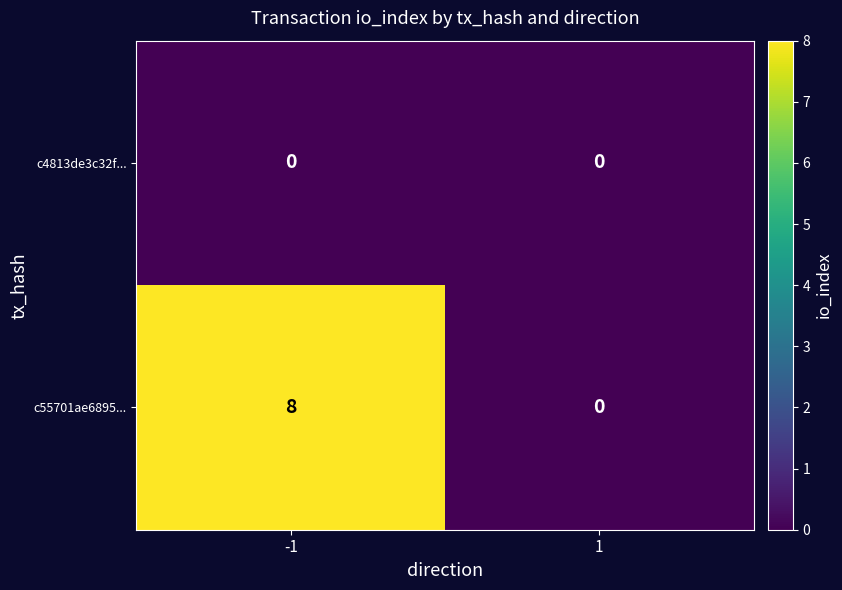

What is the approximate value of c55701ae6895... at -1?

8